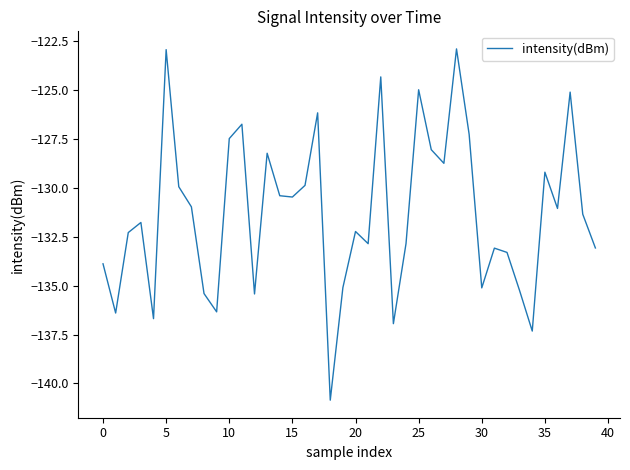

What is the smallest value displayed?

-140.9